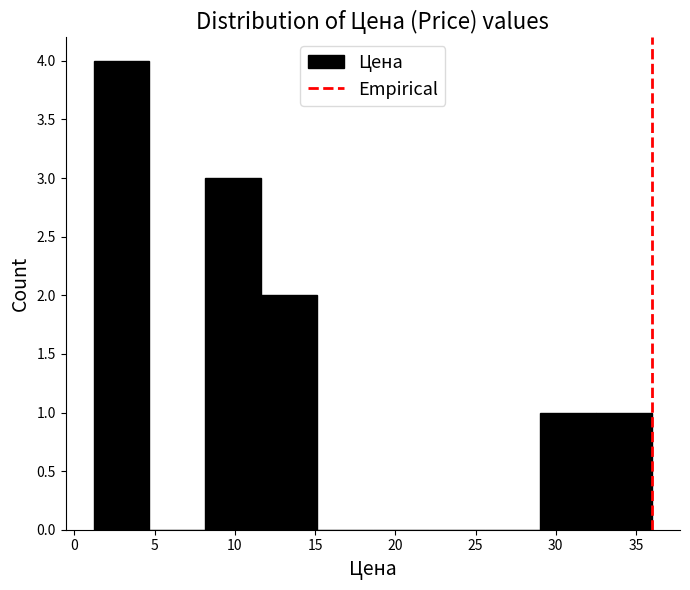

Reading left to right, list every bar in this chart as the range it spans on the x-axis followed by its height. Neither the bar edges nor the heights are printed on the chart, so give them approximately, as read against the axes.

1.0 to 4.5: 4
4.5 to 8.0: 0
8.0 to 11.5: 3
11.5 to 15.0: 2
15.0 to 18.5: 0
18.5 to 22.0: 0
22.0 to 25.5: 0
25.5 to 29.0: 0
29.0 to 32.5: 1
32.5 to 36.0: 1